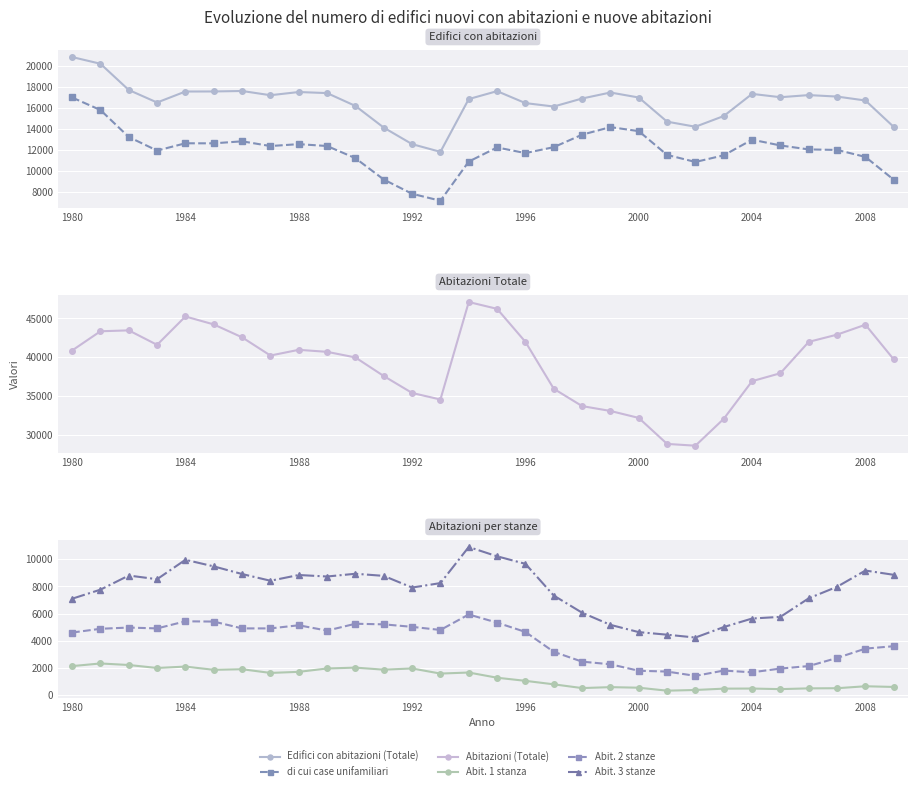

What is the value of the Abitazioni (Totale) point at the 11th from the left?

39984